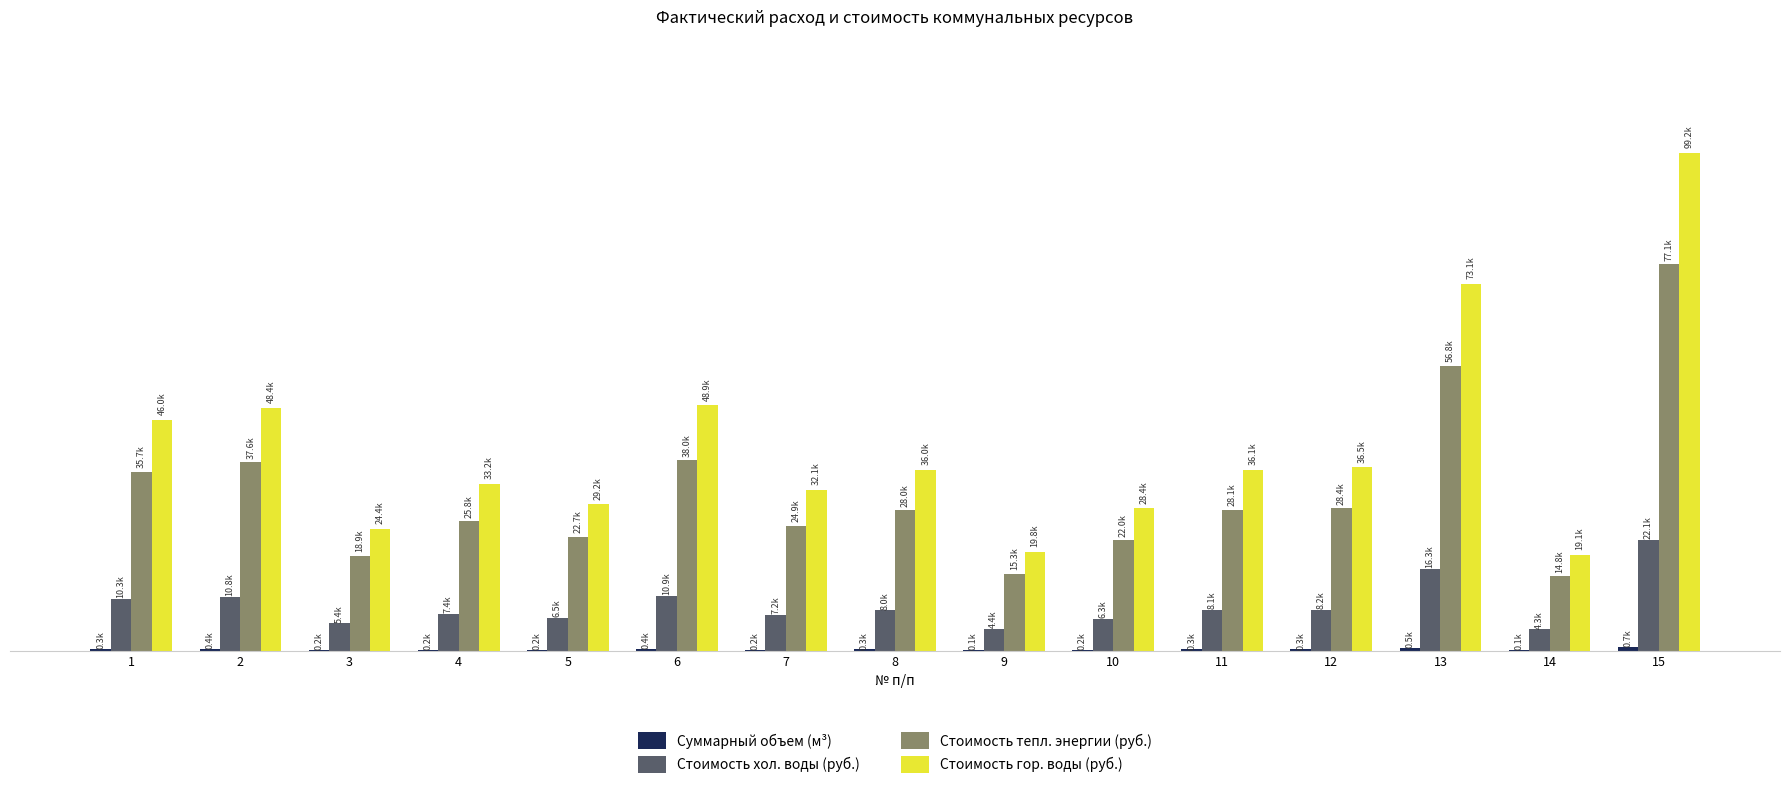

Where does the Стоимость гор. воды (руб.) series first go above 36004?

1